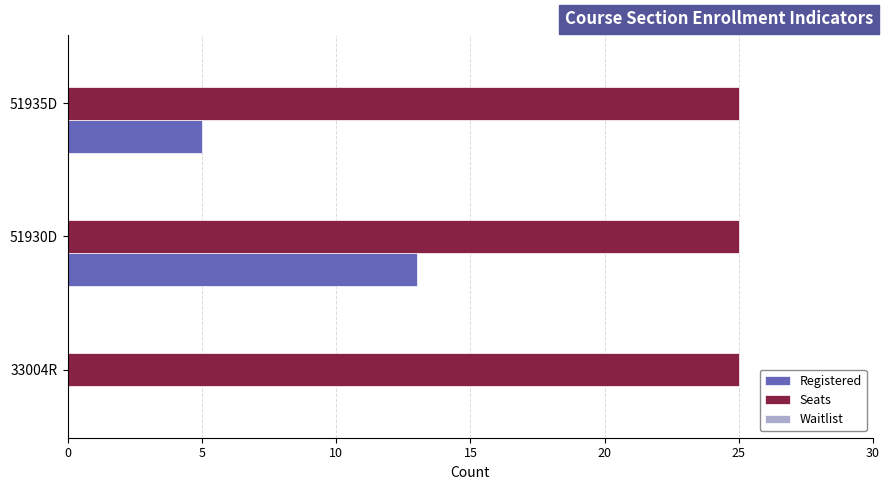

What is the maximum value shown in the chart?

25